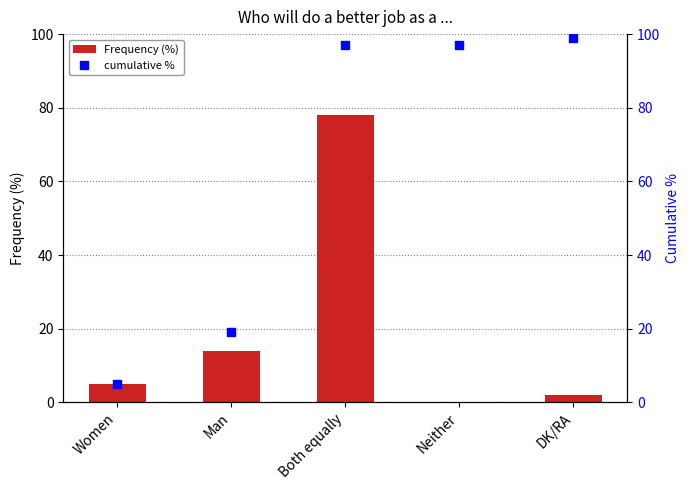

What is the difference between the highest and lowest values at Neither?

97